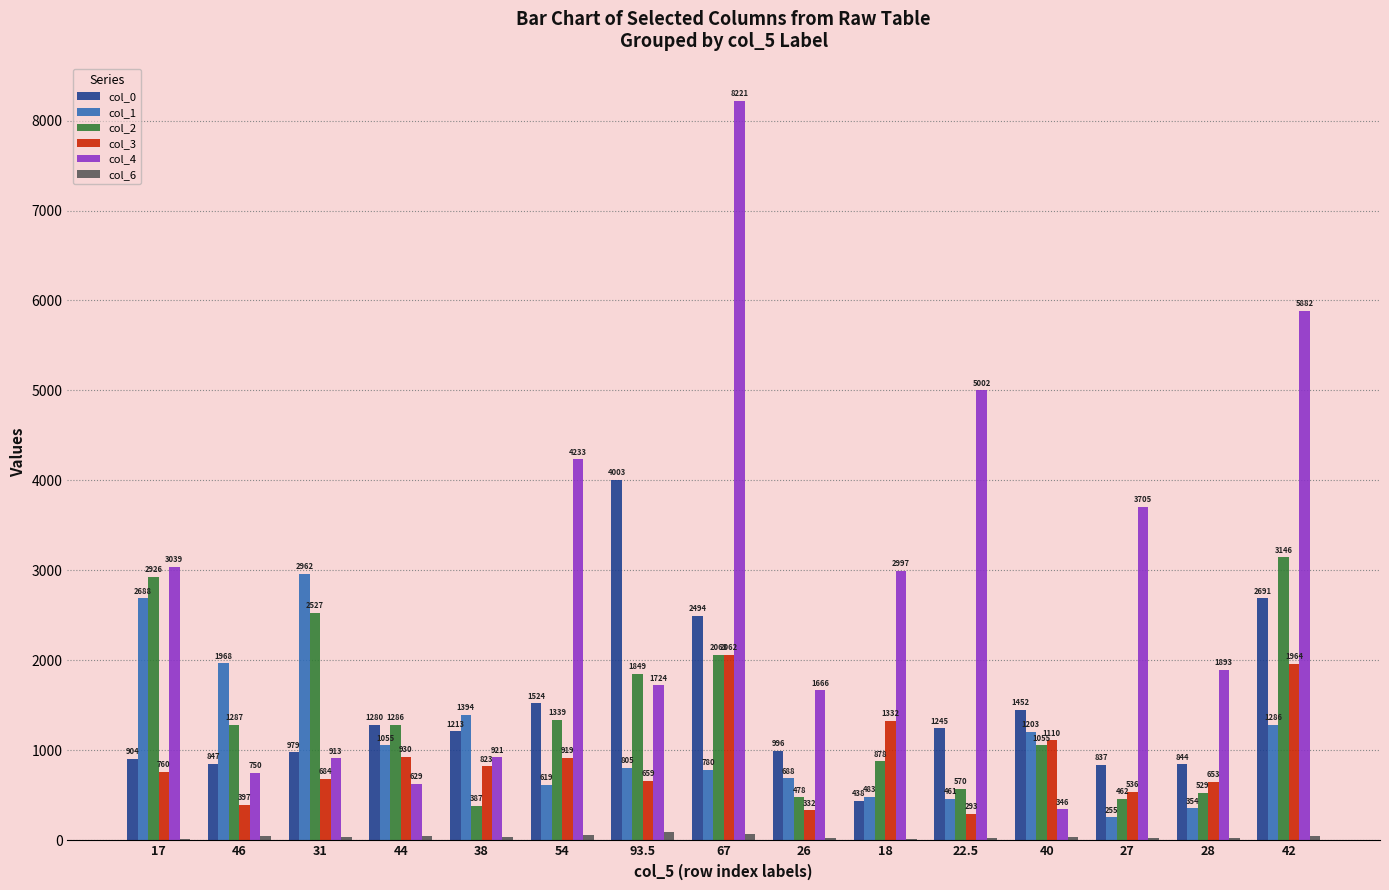

Which series has the largest total across all categories?

col_4